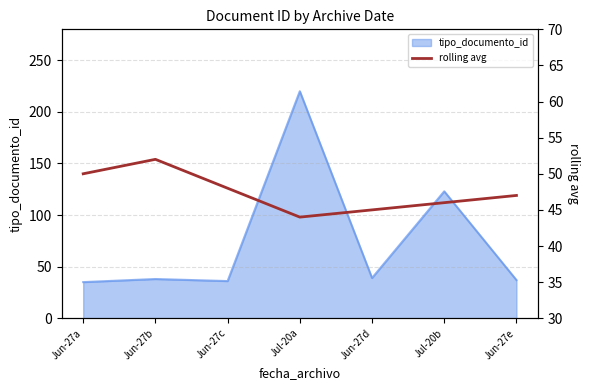

What is the ratio of the value at Jun-27e to the value at Jun-27d?

1.0